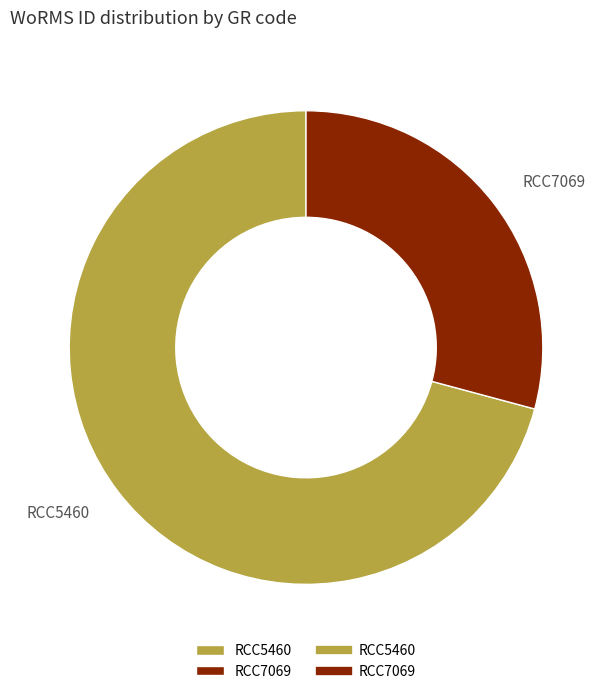

Do RCC7069 and RCC5460 together represent more than half of the pie?

Yes